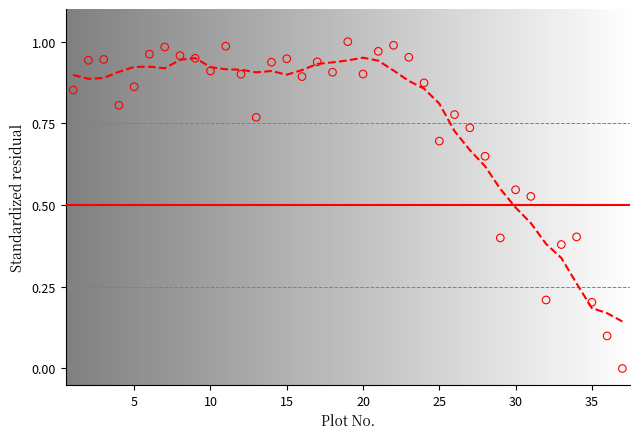

What is the range of X values (max minus min)?

36.0